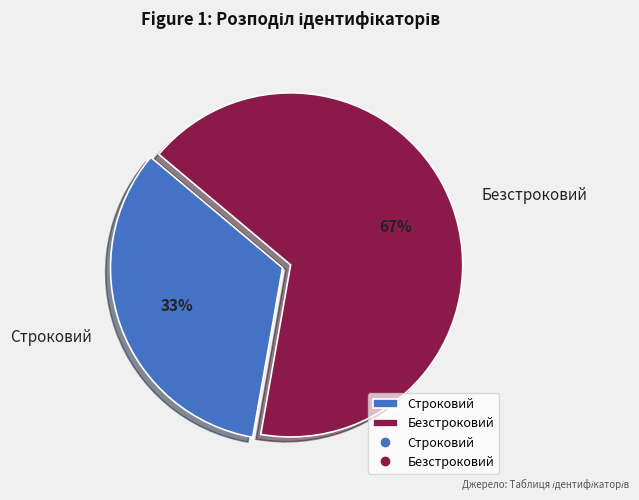

How many slices are in this pie chart?

2